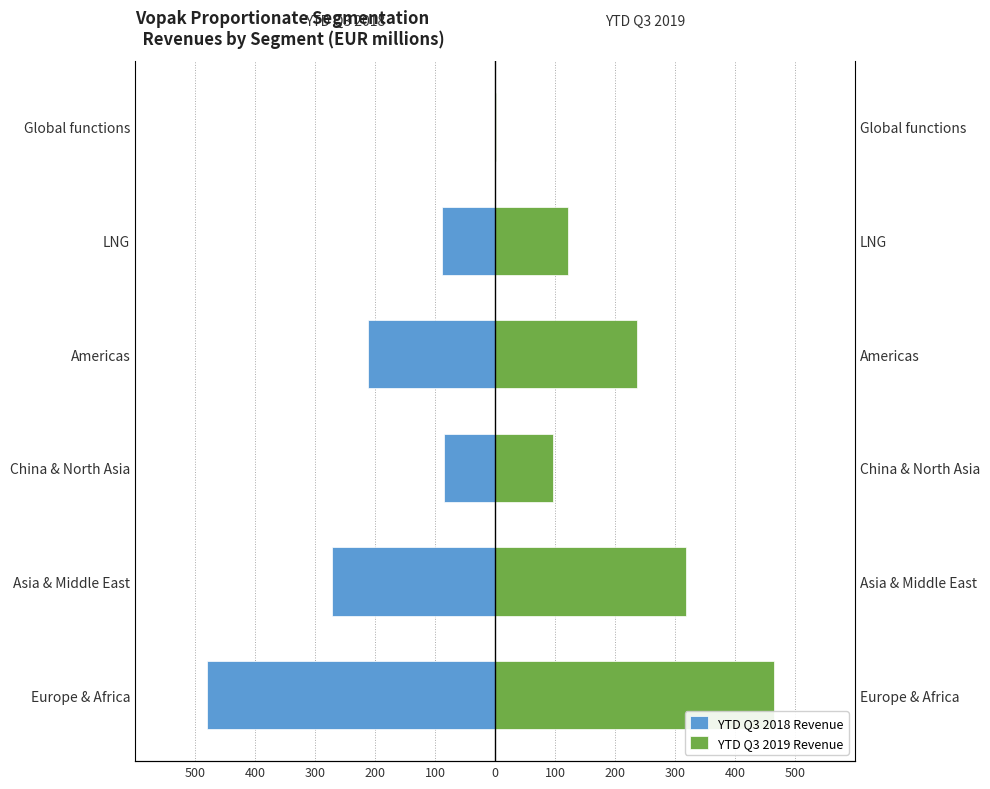

Reading right to left, what are all the values shown in this chart?

YTD Q3 2018 Revenue: -0.7	-88.6	-211.9	-85.1	-271.4	-480.6
YTD Q3 2019 Revenue: 2.0	122.5	237.5	96.0	317.8	464.8